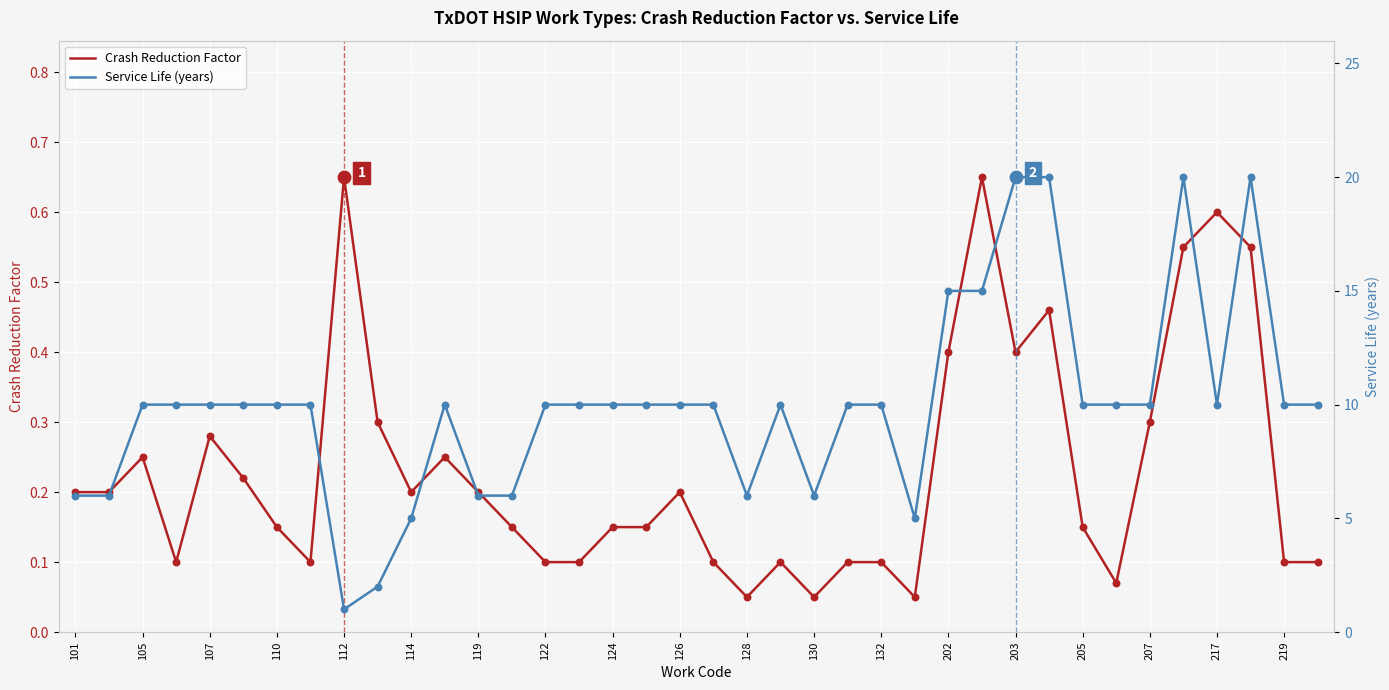

Which series has the largest total across all categories?

Service Life (years)